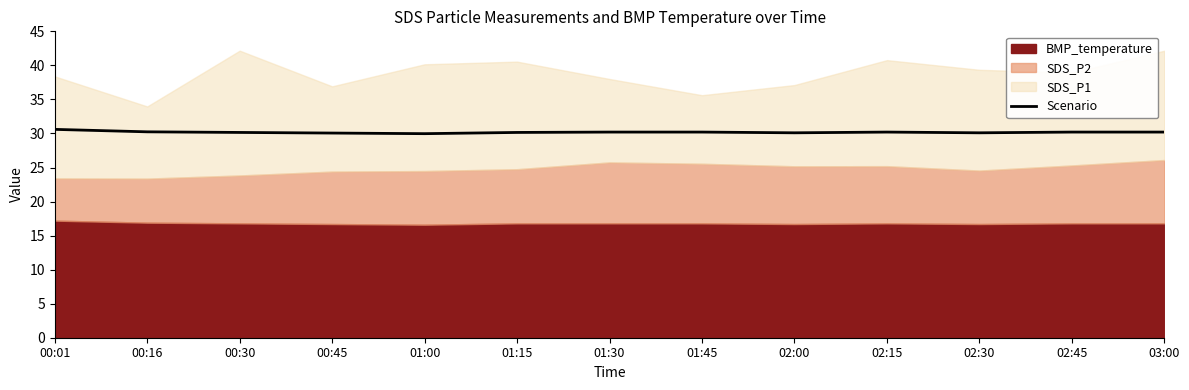

What is the difference between the maximum and second lowest values?

0.5